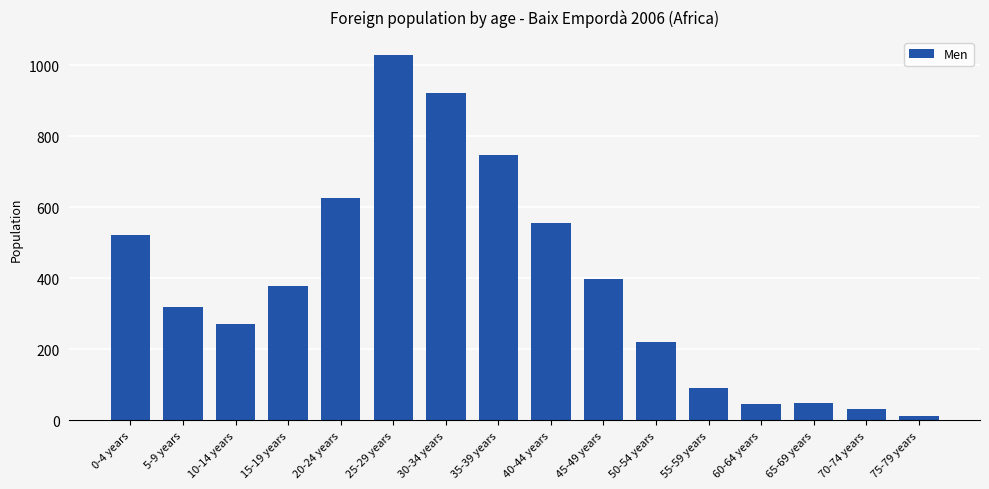

What value does the data have at 0-4 years?

522